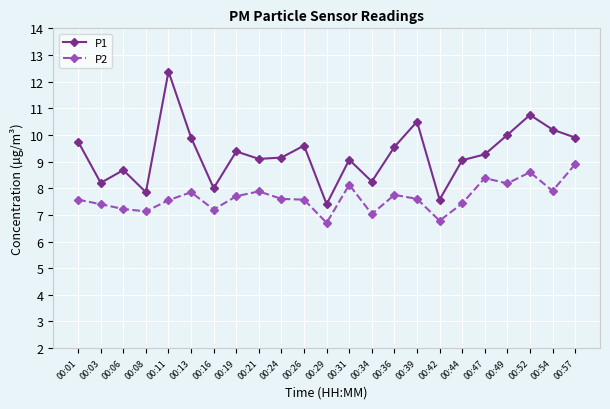

Is it true that P2 equals 3.3 at 00:19?

False